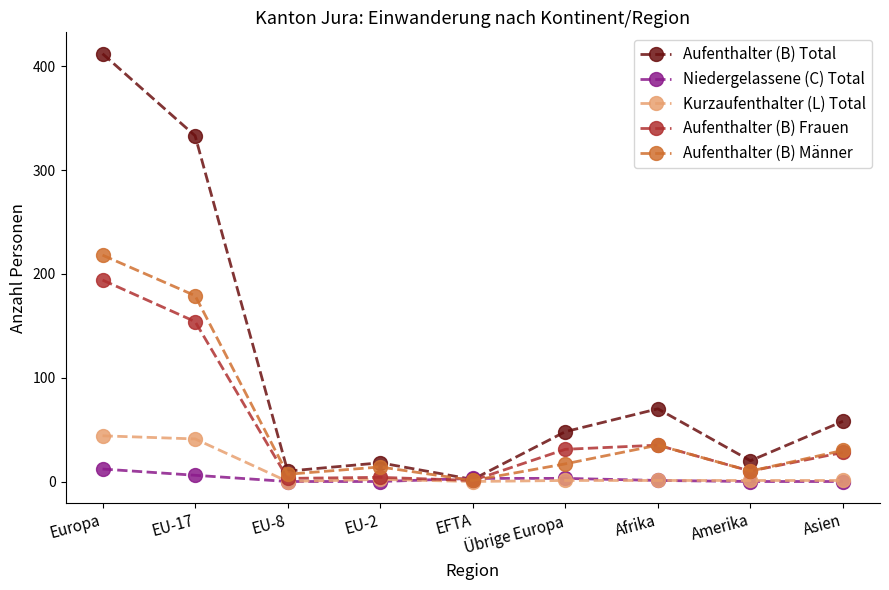

Between Europa and EFTA, which series saw the biggest shift?

Aufenthalter (B) Total